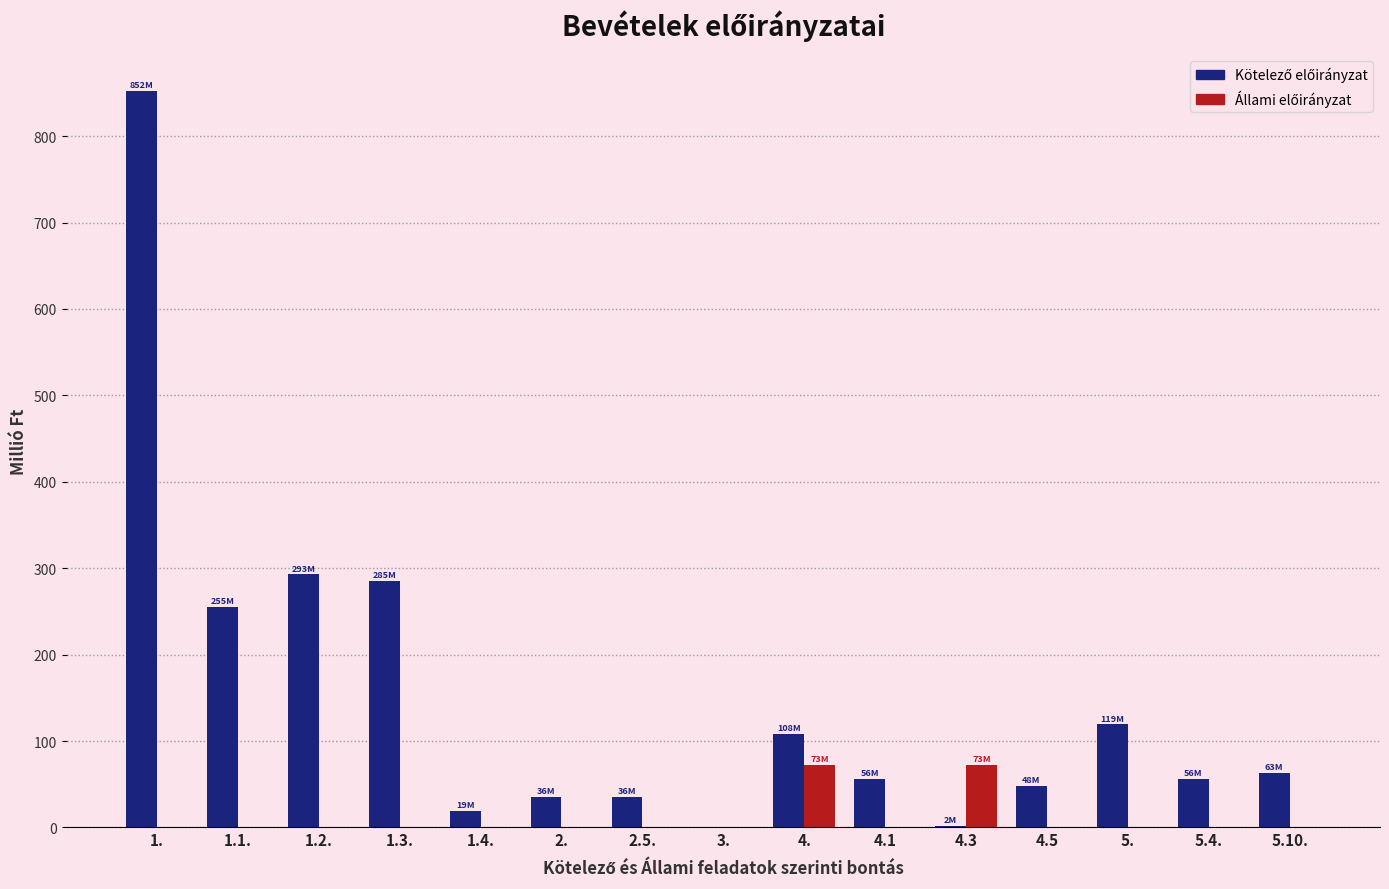

At which category is the sum across all series the highest?

1.